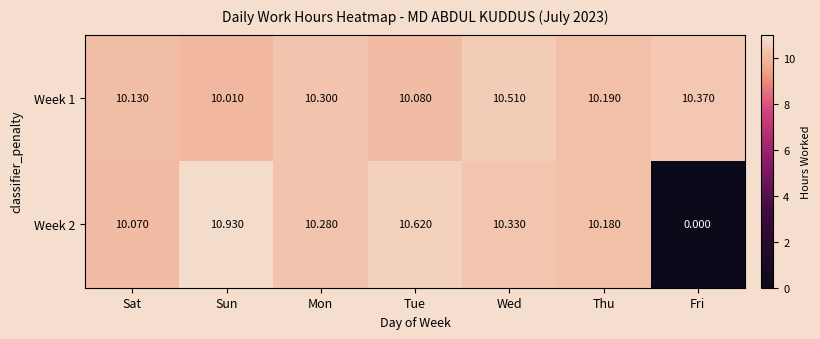

Rank the categories by Week 1 value from highest to lowest.

Wed, Fri, Mon, Thu, Sat, Tue, Sun